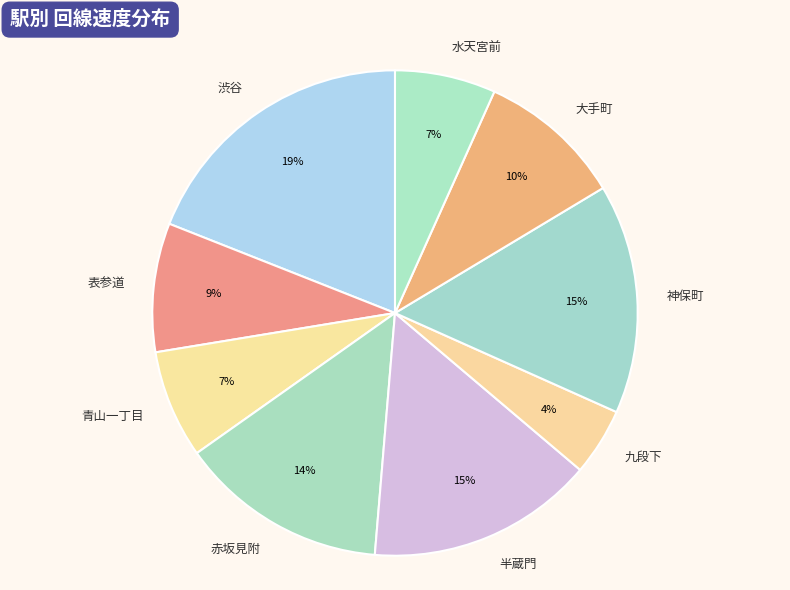

Between 神保町 and 赤坂見附, which is larger?

神保町